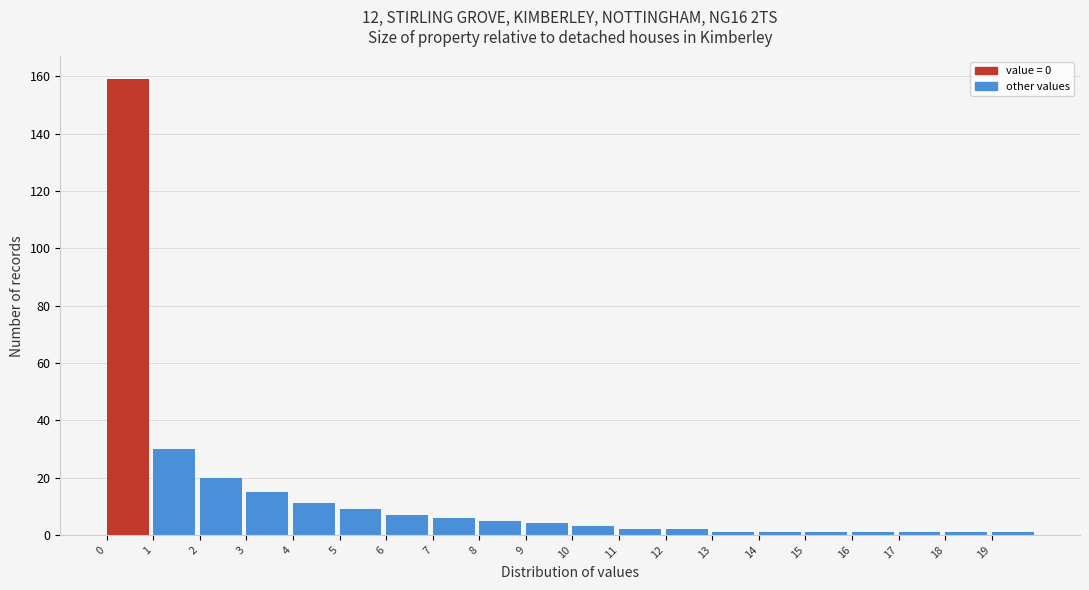

Reading left to right, list every bar in this chart as the range it spans on the x-axis followed by its height. The values are not printed on the chart, so give them approximately, as read against the axis.

0 to 1: 160
1 to 2: 30
2 to 3: 20
3 to 4: 16
4 to 5: 12
5 to 6: 10
6 to 7: 8
7 to 8: 6
8 to 9: 6
9 to 10: 4
10 to 11: 4
11 to 12: 2
12 to 13: 2
13 to 14: under 2
14 to 15: under 2
15 to 16: under 2
16 to 17: under 2
17 to 18: under 2
18 to 19: under 2
19 to 20: under 2